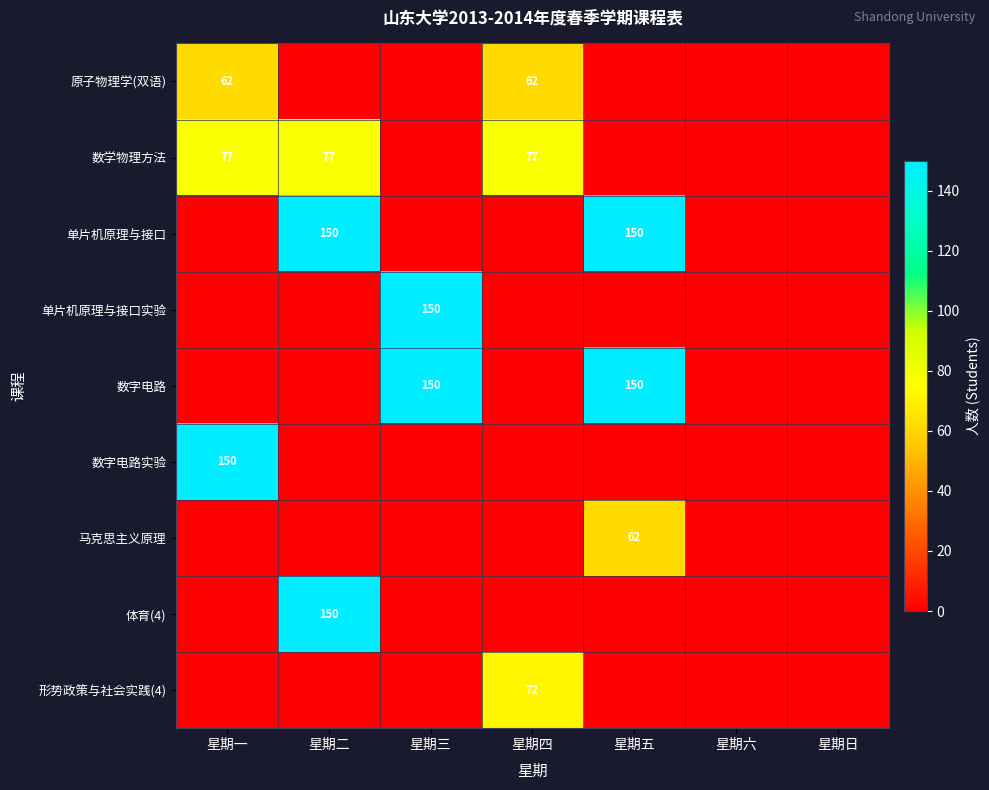

What is the sum of the 数学物理方法 values at 星期一 and 星期四?

154